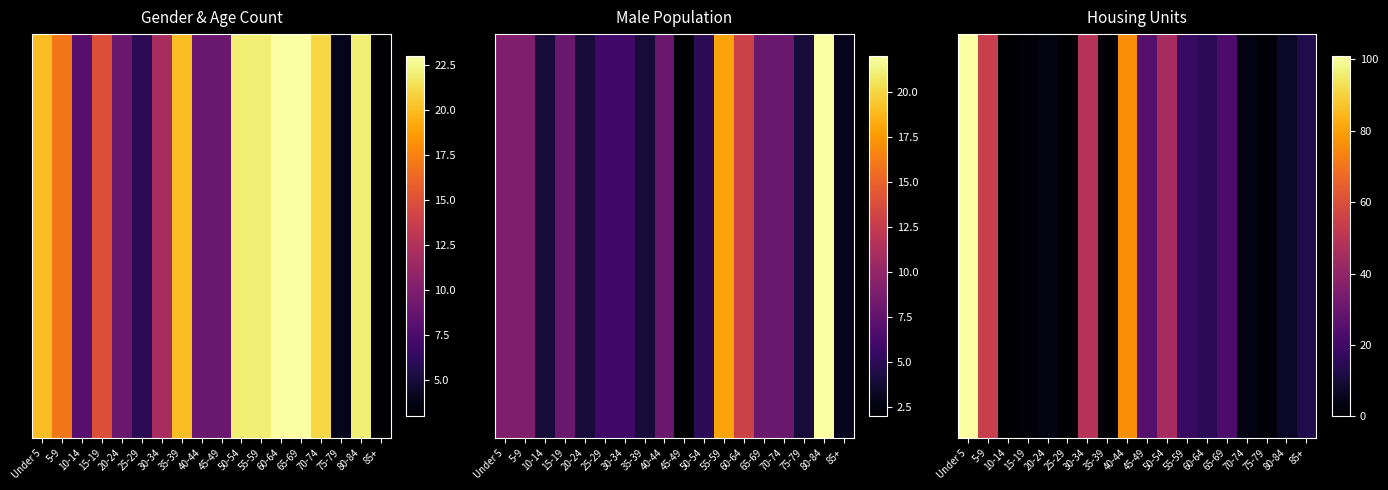

At which category is the sum across all series the highest?

Under 5